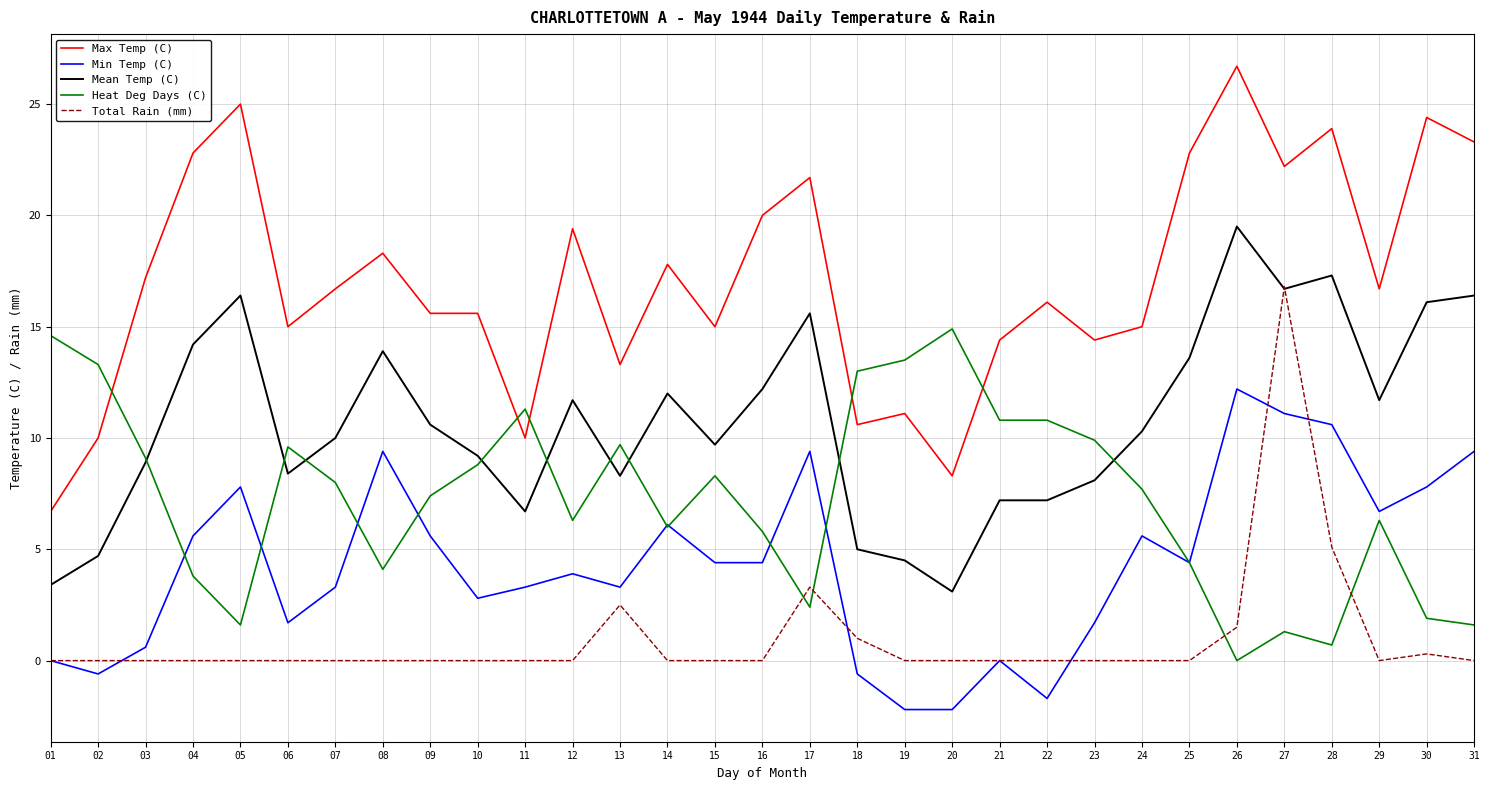

The Min Temp (C) series shows 0.0 at 21. True or false?

True